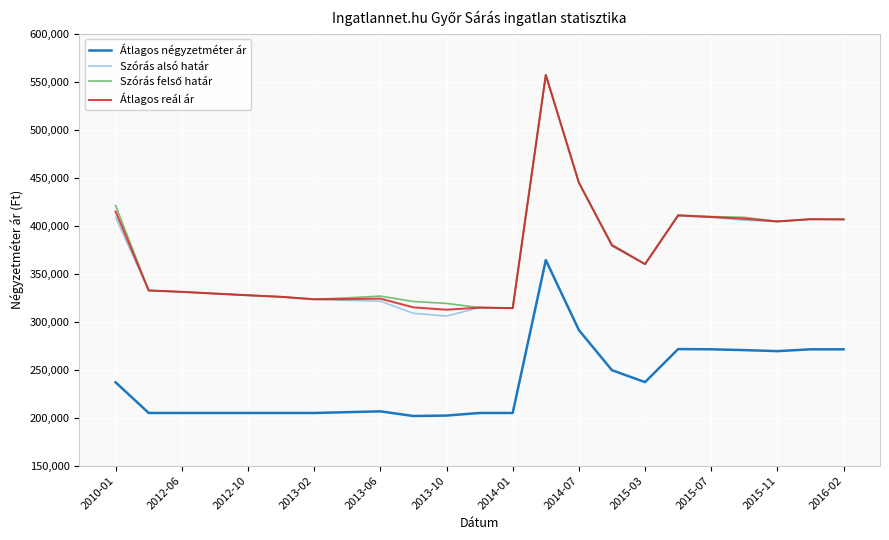

True or false: Átlagos négyzetméter ár and Átlagos reál ár cross at least once.

False